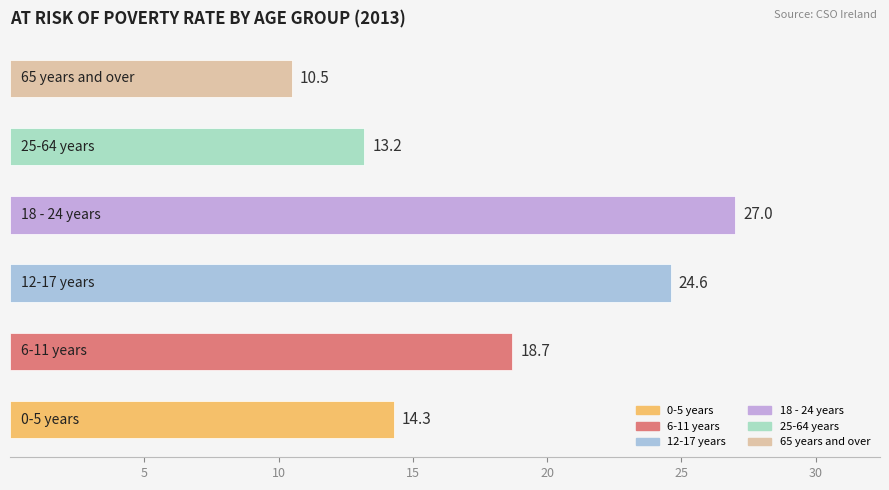

How many groups of bars are there?

6